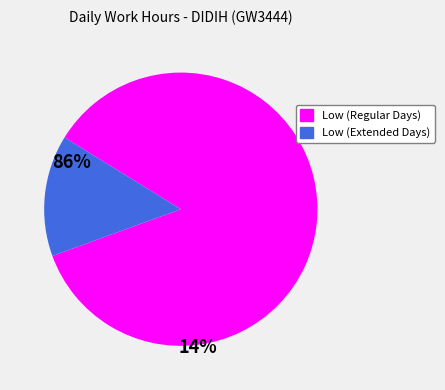

True or false: Low (Extended Days) accounts for 14% of the total.

True